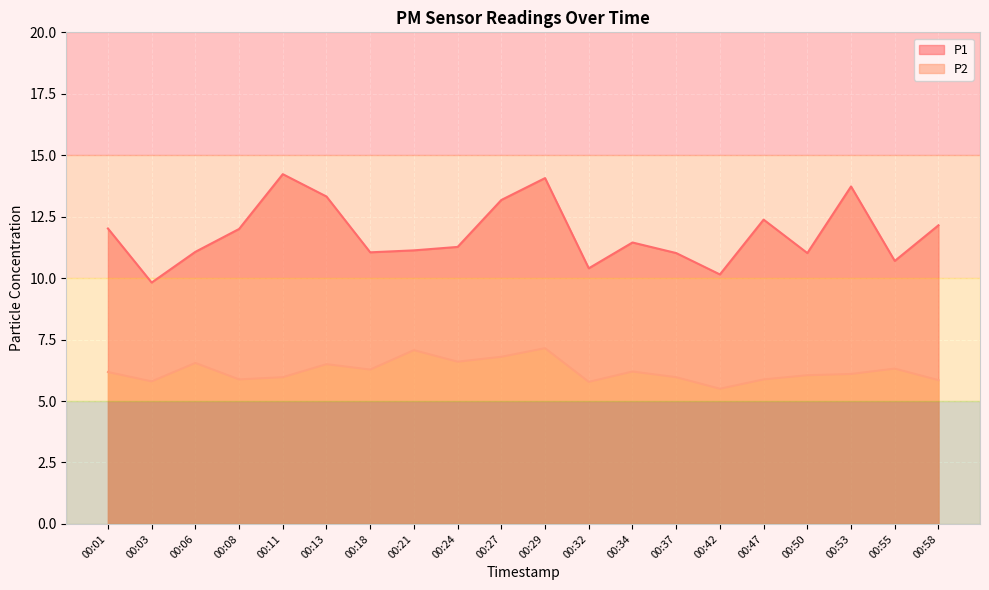

Rank the categories by P2 value from highest to lowest.

00:29, 00:21, 00:27, 00:24, 00:06, 00:13, 00:55, 00:18, 00:34, 00:01, 00:53, 00:50, 00:11, 00:37, 00:08, 00:47, 00:58, 00:03, 00:32, 00:42